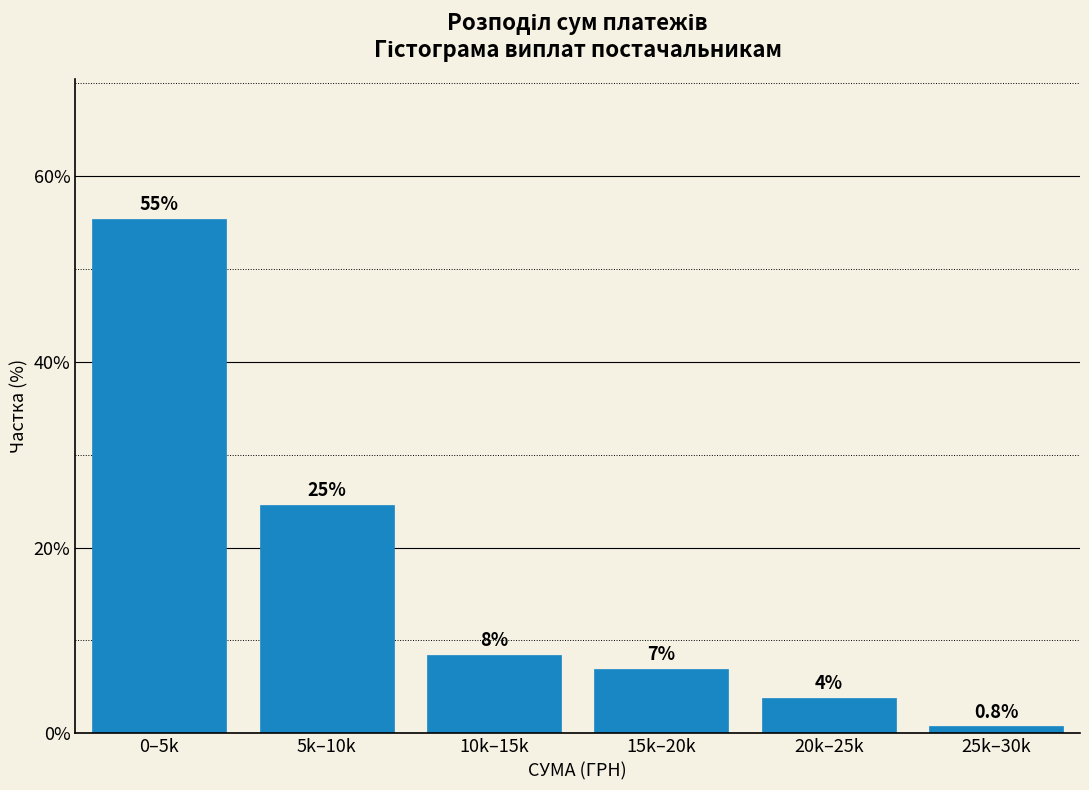

How many bars are there in total?

6